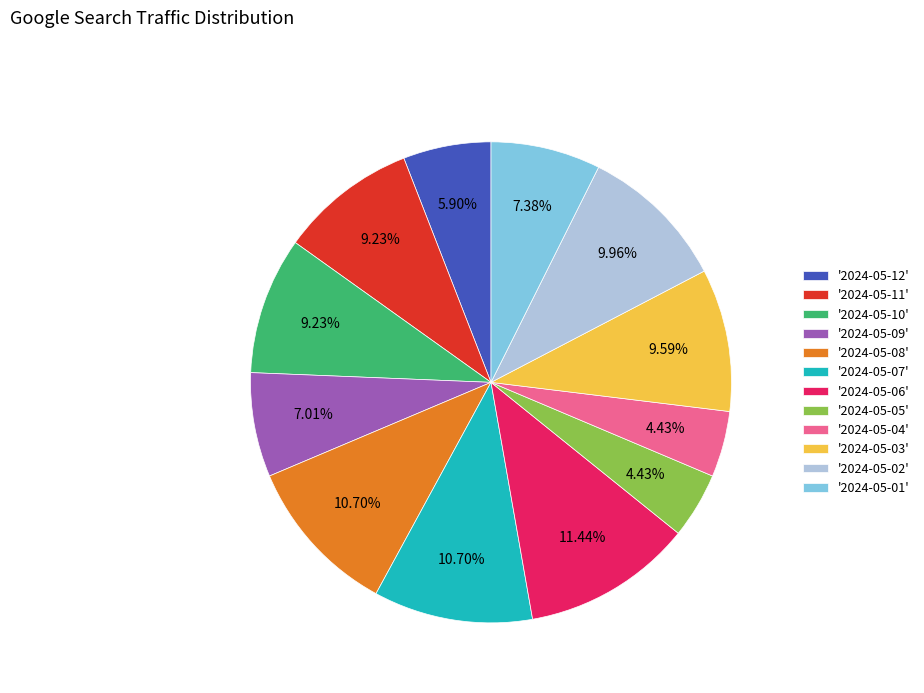

Approximately how many times larger is the value at '2024-05-06' compared to '2024-05-10'?

1.2